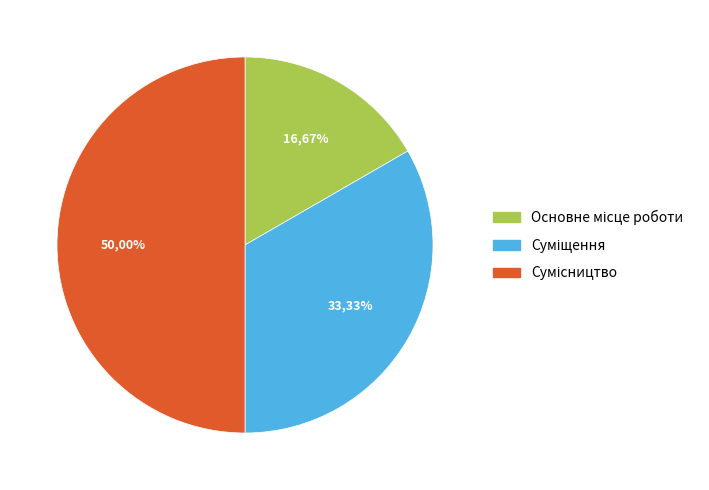

To the nearest percent, what is the difference between the largest and smallest slice percentages?

33%